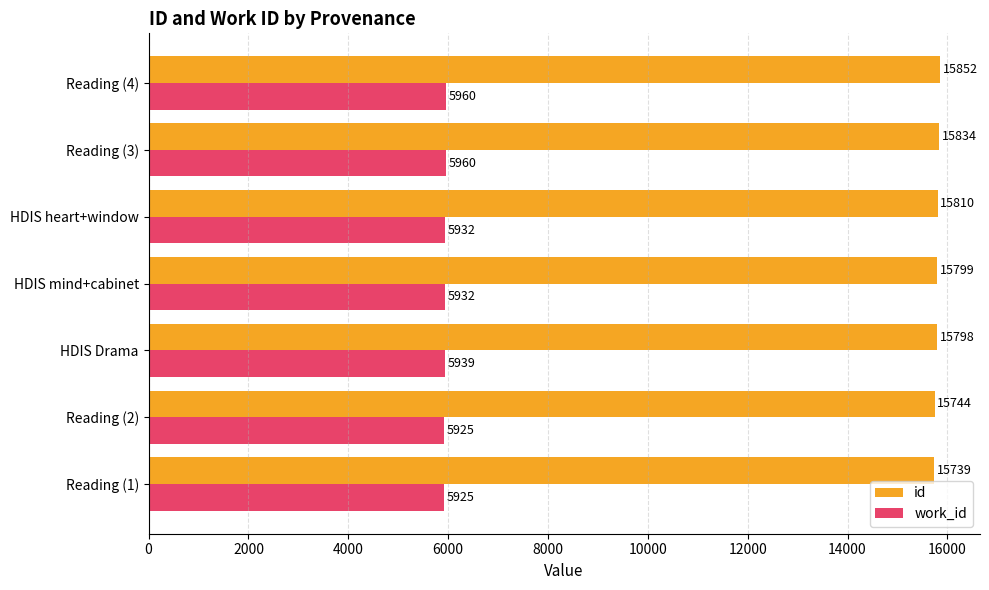

Which series has the largest range (max minus min)?

id